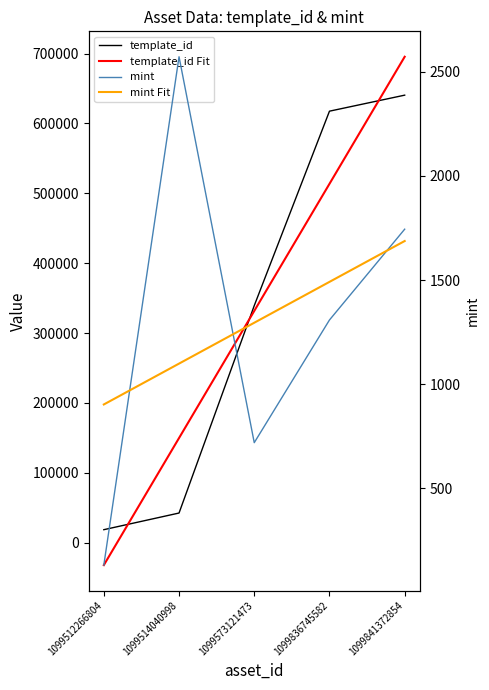

Is it true that template_id equals 18581.0 at 1099512266804?

True